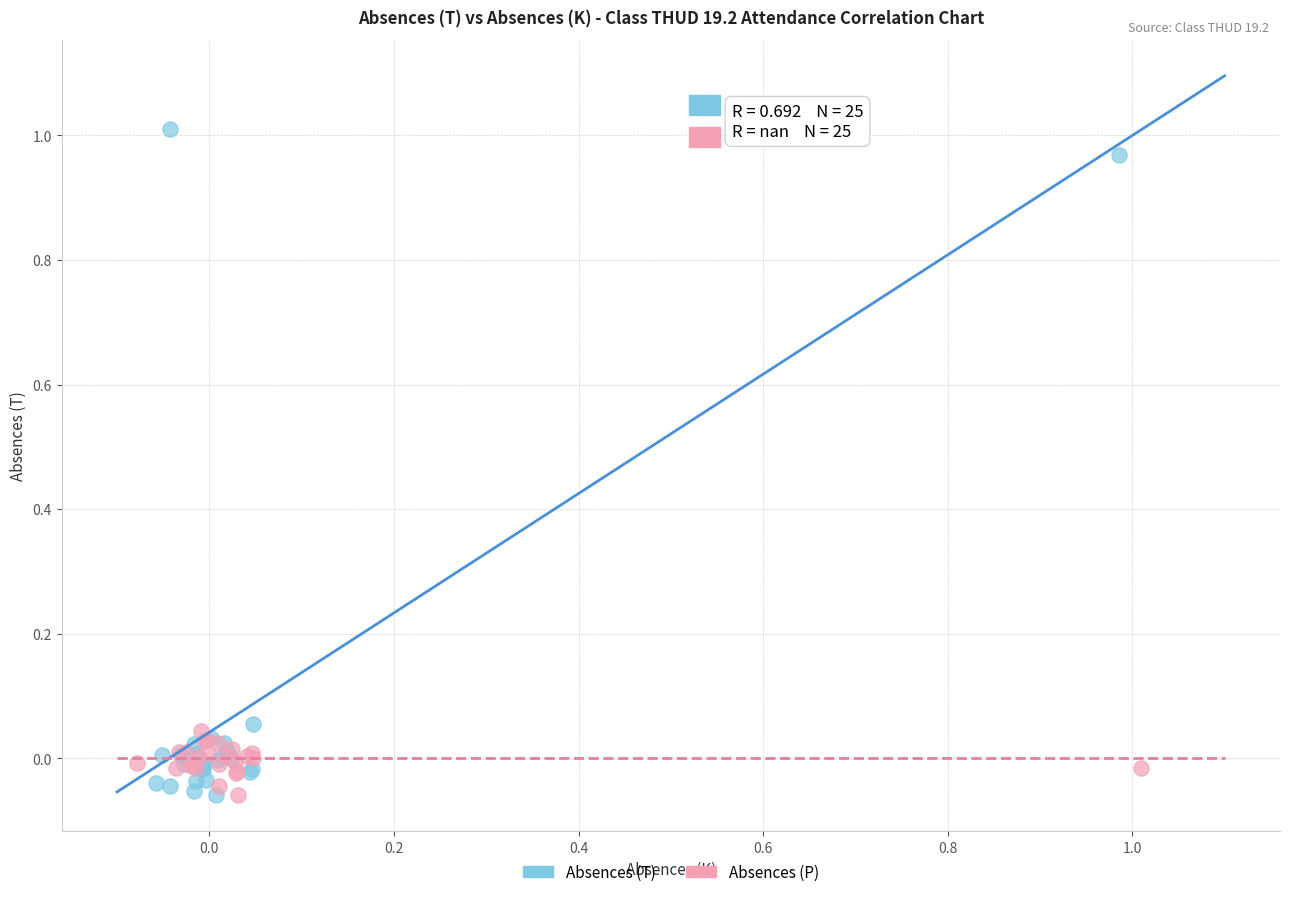

Which series has the largest Y range (max minus min)?

Absences (T)